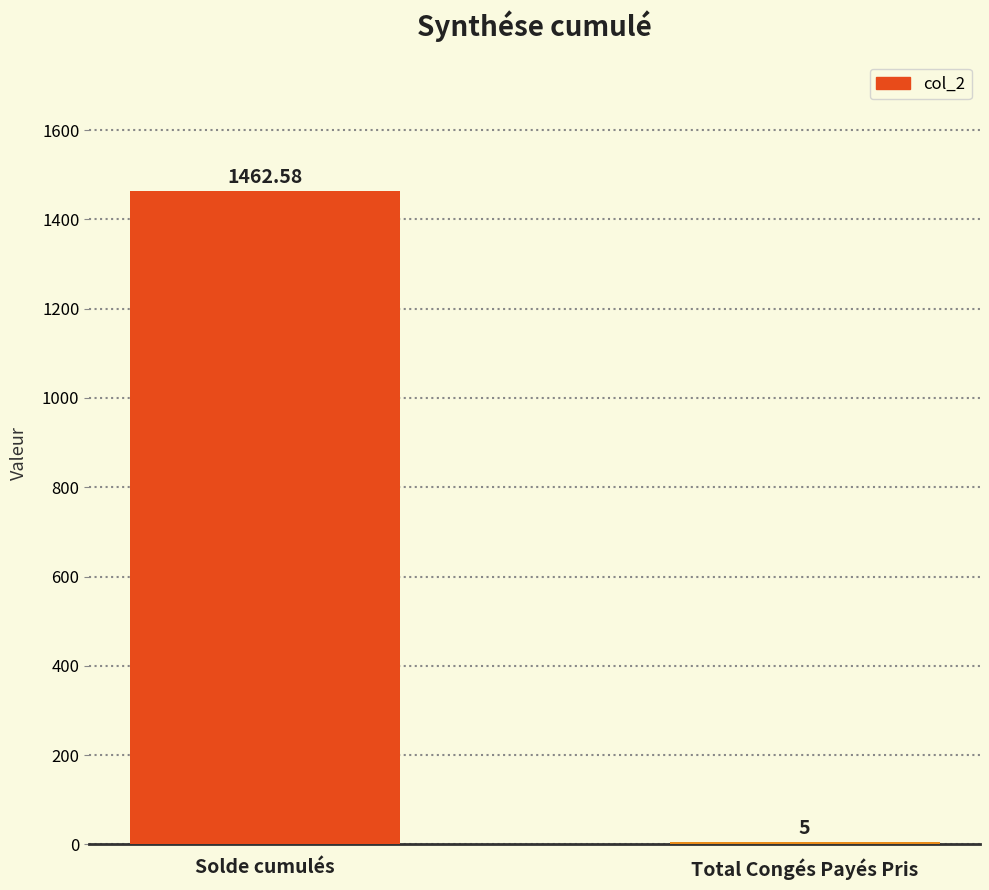

Are the bars horizontal?

No